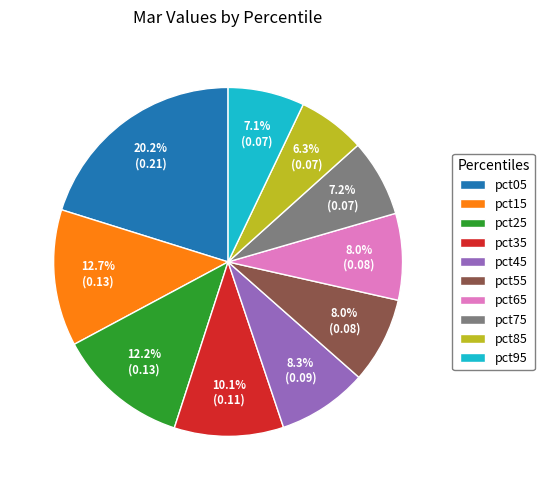

Is it true that pct75 is 7% of the pie?

True